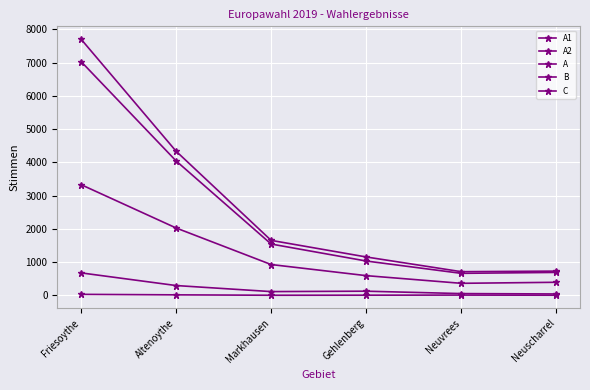

True or false: B and C intersect in this chart.

False